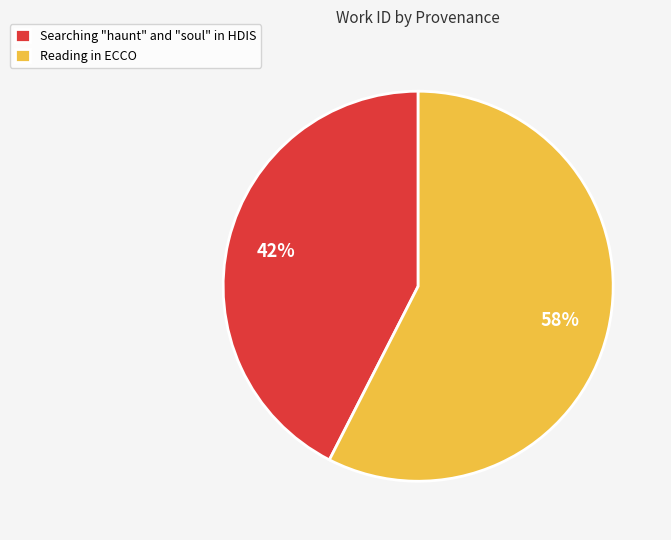

Combined, do Searching "haunt" and "soul" in HDIS and Reading in ECCO account for over 50%?

Yes